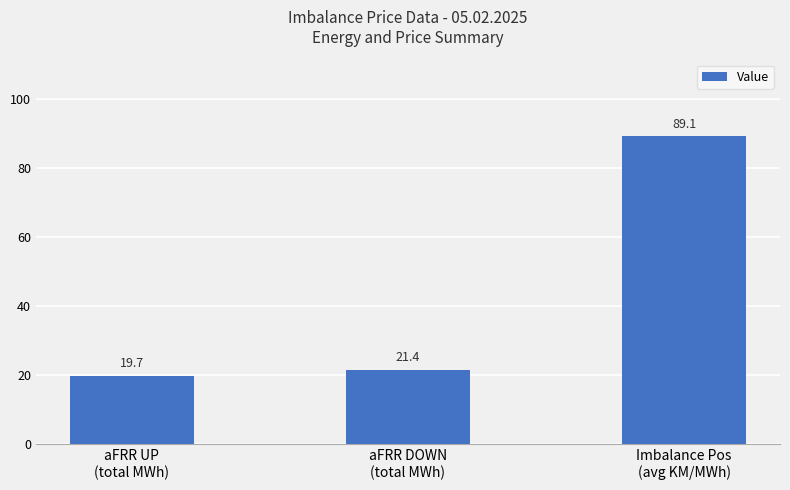

What is the label of the 2nd bar from the right?

aFRR DOWN
(total MWh)